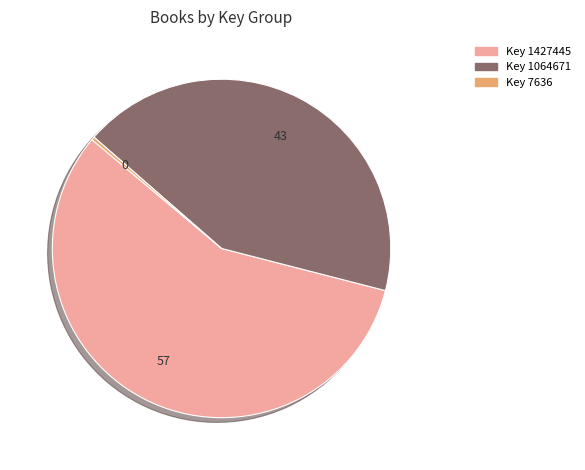

Approximately how many times larger is the value at Key 1064671 compared to Key 7636?

139.4